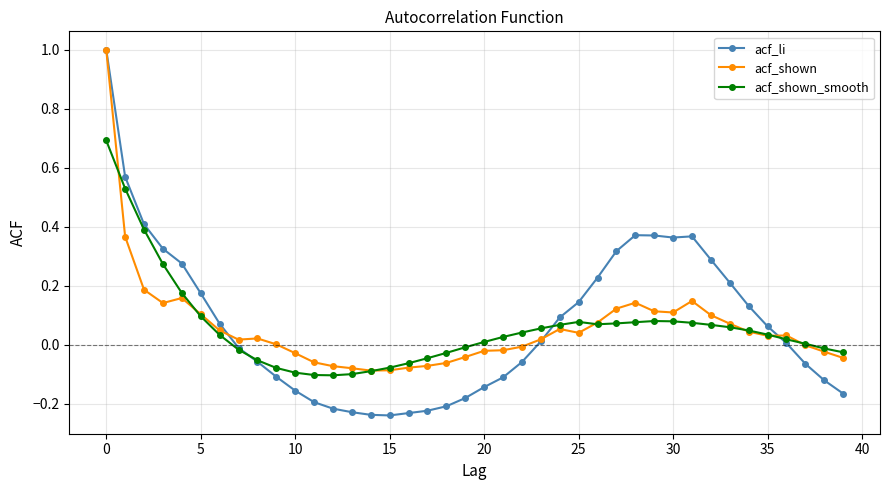

What is the greatest value displayed?

1.0